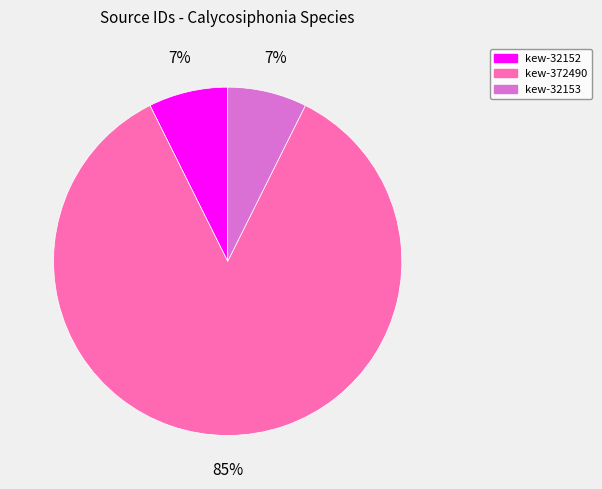

To the nearest percent, what is the average slice percentage?

33%